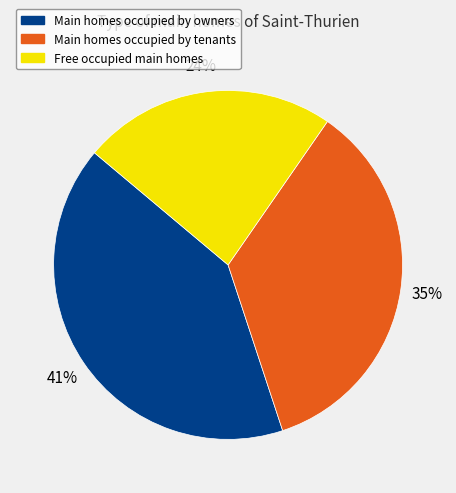

Does any single category account for the majority?

No